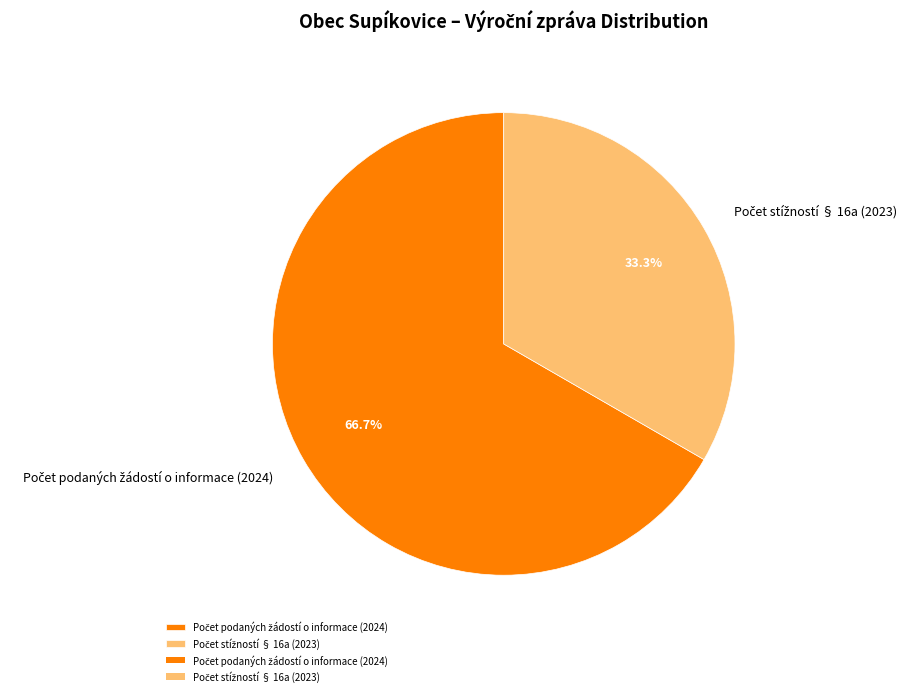

Does any single category account for the majority?

Yes